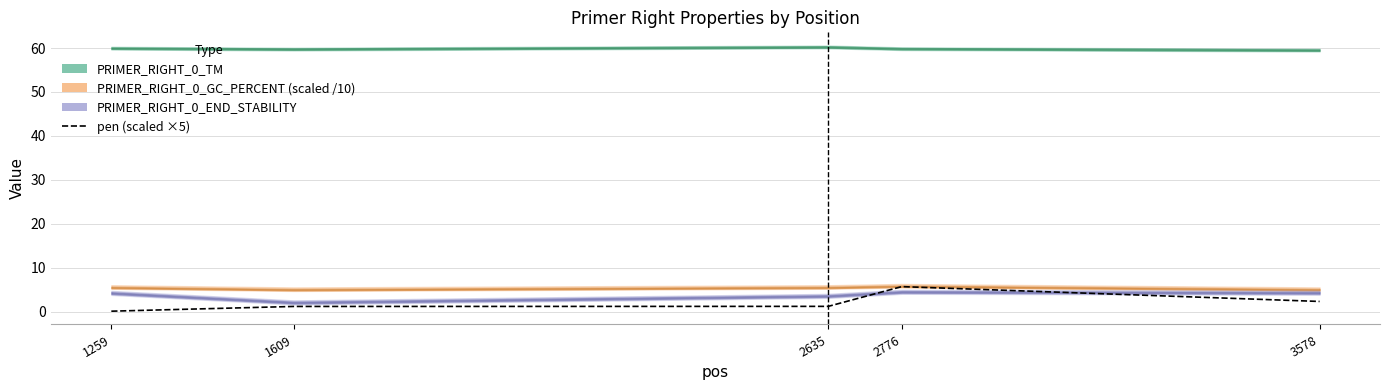

Is this an area chart (filled region under the line)?

No